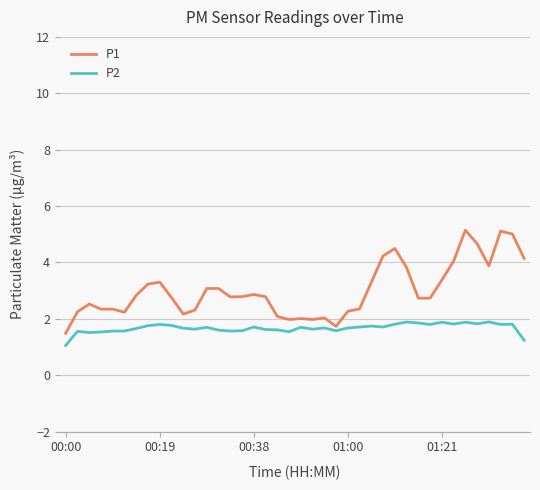

Which series has the largest total across all categories?

P1